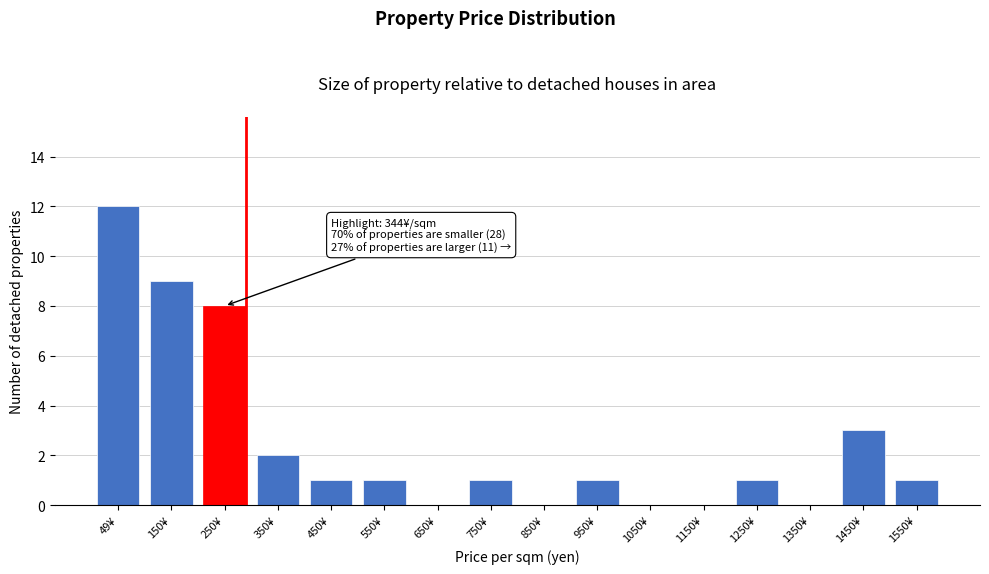

Reading left to right, transcribe all the data shown in this chart.

49¥=12	150¥=9	250¥=8	350¥=2	450¥=1	550¥=1	650¥=0	750¥=1	850¥=0	950¥=1	1050¥=0	1150¥=0	1250¥=1	1350¥=0	1450¥=3	1550¥=1